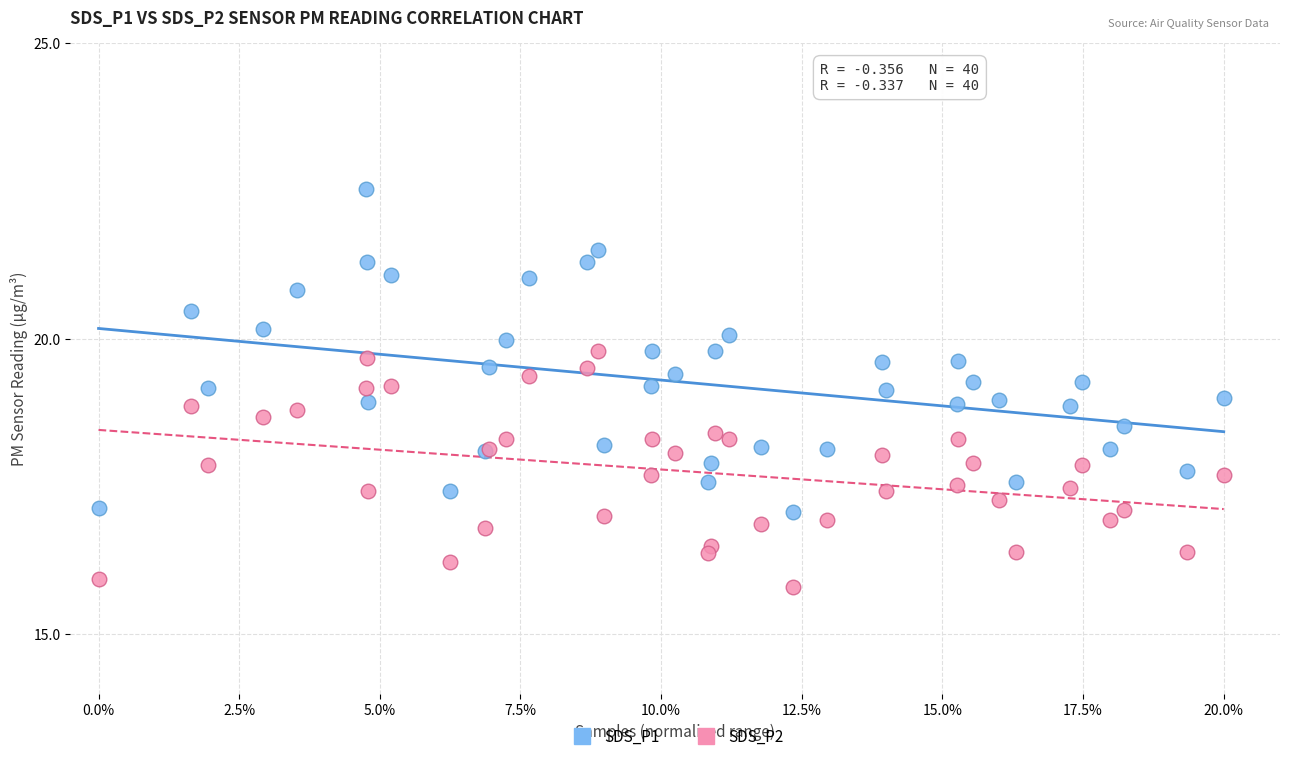

What are all the series names shown in the legend?

SDS_P1, SDS_P2